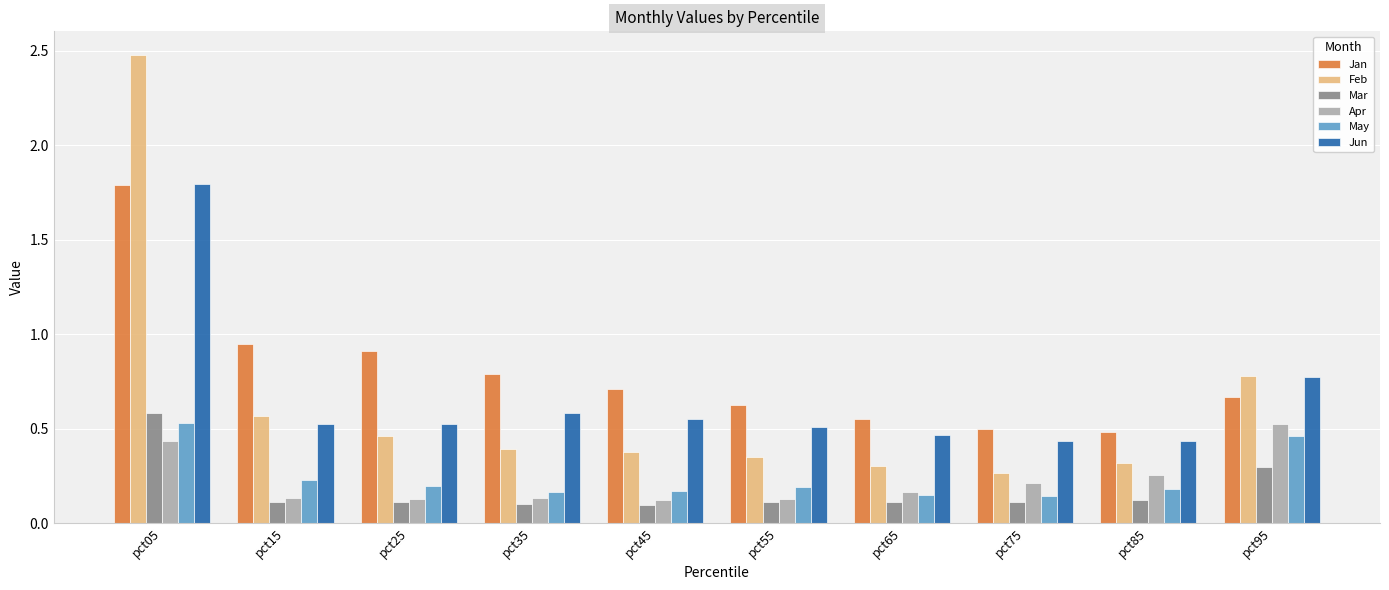

Which series has the largest range (max minus min)?

Feb